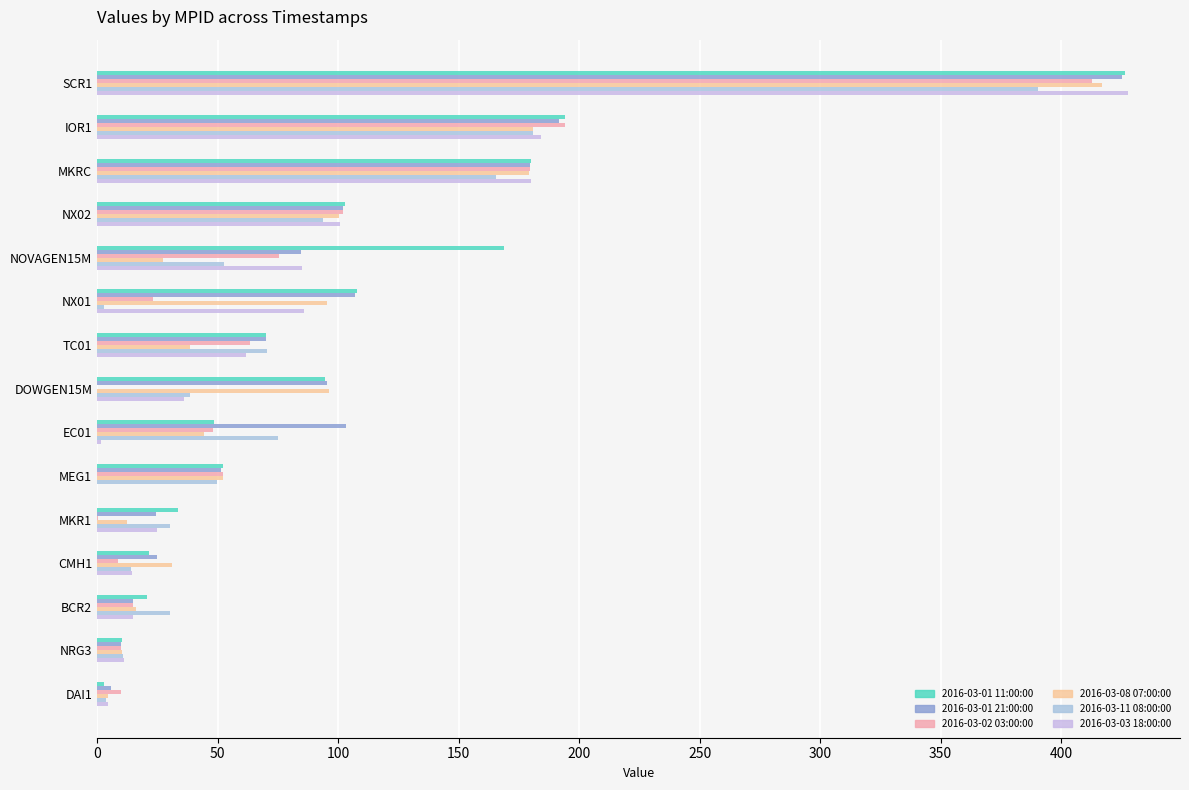

What is the difference between the maximum and minimum values in the 2016-03-01 11:00:00 series?

423.6